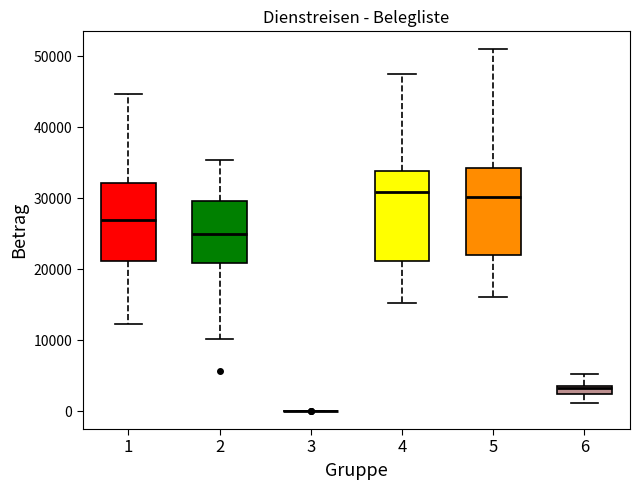

Where is the lower edge of the box at x = 1 on the y-axis? The values are not printed on the chart, so give them approximately, as read against the axis.

21000